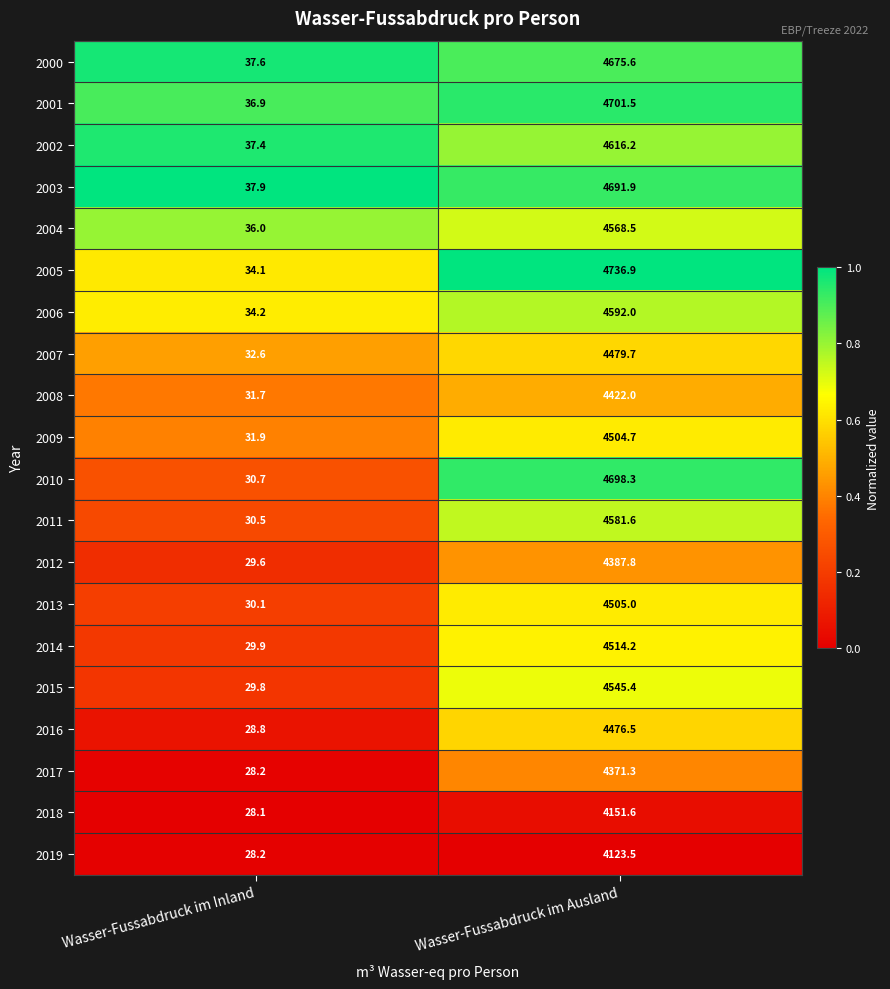

Where is 2002 nearest to the value 2326?

Wasser-Fussabdruck im Inland